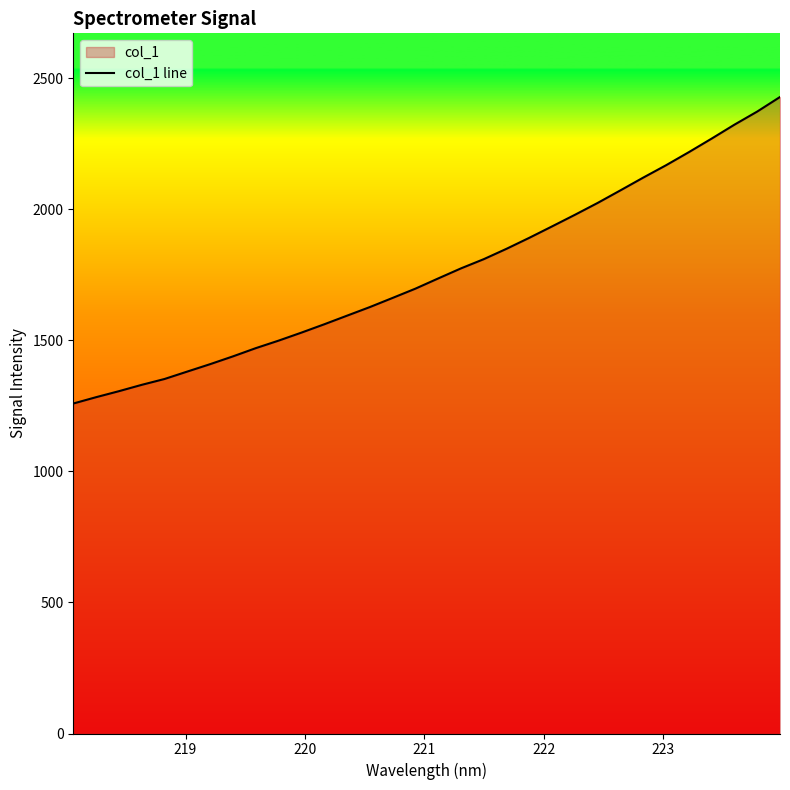

What is the greatest value displayed?

2429.2